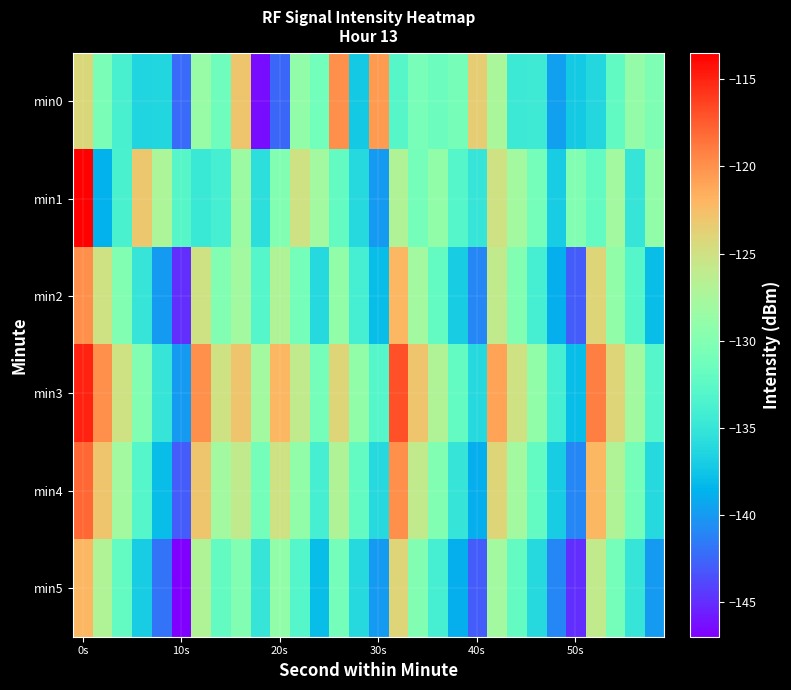

Reading left to right, list all the values displayed in this chart.

min0: -124.3	-130.6	-133.8	-136.5	-136.3	-142.4	-128.6	-131.4	-123.0	-146.5	-142.5	-128.9	-131.1	-120.0	-137.3	-120.5	-132.9	-130.7	-131.5	-130.8	-123.4	-127.5	-134.6	-134.4	-139.7	-137.2	-136.2	-132.1	-128.9	-130.2
min1: -113.5	-138.7	-133.7	-123.1	-127.2	-132.9	-134.7	-134.0	-128.3	-135.6	-130.0	-125.0	-128.0	-132.0	-136.0	-140.0	-127.0	-131.0	-129.0	-133.0	-135.0	-125.0	-128.0	-131.0	-137.0	-130.0	-132.0	-128.0	-135.0	-129.0
min2: -120.0	-125.0	-130.0	-135.0	-140.0	-145.0	-125.0	-130.0	-128.0	-133.0	-127.0	-131.0	-136.0	-129.0	-134.0	-138.0	-122.0	-128.0	-132.0	-137.0	-141.0	-126.0	-130.0	-134.0	-139.0	-143.0	-124.0	-129.0	-133.0	-138.0
min3: -115.0	-120.0	-125.0	-130.0	-135.0	-140.0	-120.0	-125.0	-123.0	-128.0	-122.0	-126.0	-131.0	-124.0	-129.0	-133.0	-117.0	-123.0	-127.0	-132.0	-136.0	-121.0	-125.0	-129.0	-134.0	-138.0	-119.0	-124.0	-128.0	-133.0
min4: -118.0	-123.0	-128.0	-133.0	-138.0	-143.0	-123.0	-128.0	-126.0	-131.0	-125.0	-129.0	-134.0	-127.0	-132.0	-136.0	-120.0	-126.0	-130.0	-135.0	-139.0	-124.0	-128.0	-132.0	-137.0	-141.0	-122.0	-127.0	-131.0	-136.0
min5: -122.0	-127.0	-132.0	-137.0	-142.0	-147.0	-127.0	-132.0	-130.0	-135.0	-129.0	-133.0	-138.0	-131.0	-136.0	-140.0	-124.0	-130.0	-134.0	-139.0	-143.0	-128.0	-132.0	-136.0	-141.0	-145.0	-126.0	-131.0	-135.0	-140.0